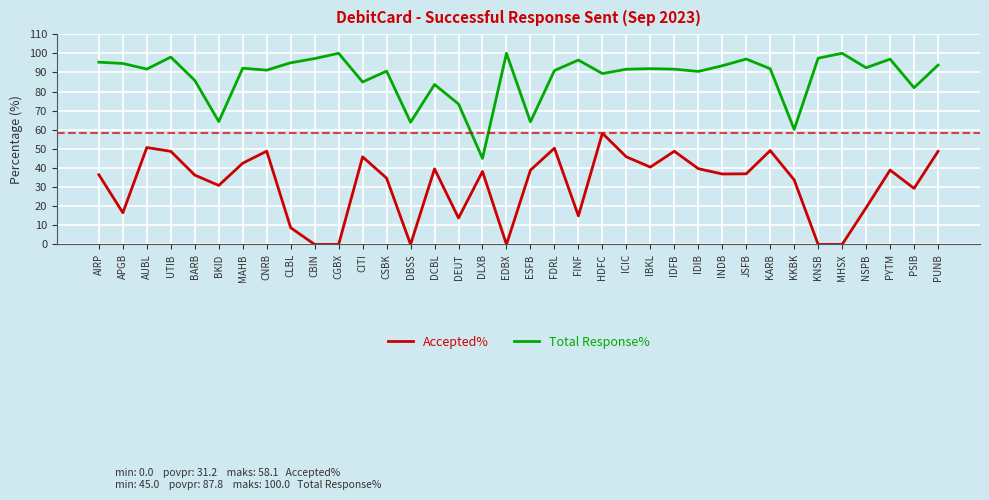

What are all the series names shown in the legend?

Accepted%, Total Response%